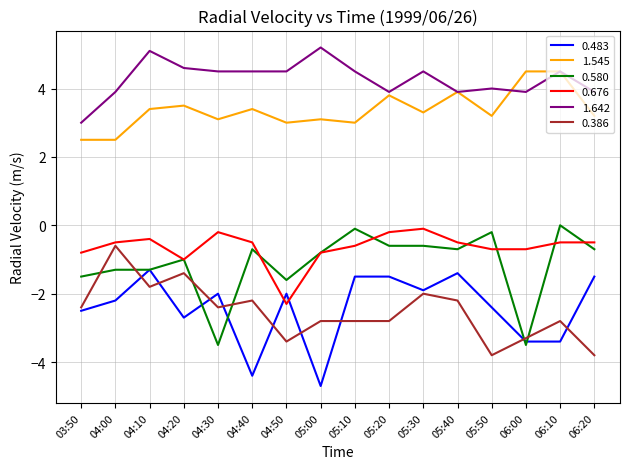

Which series has the largest total across all categories?

1.642